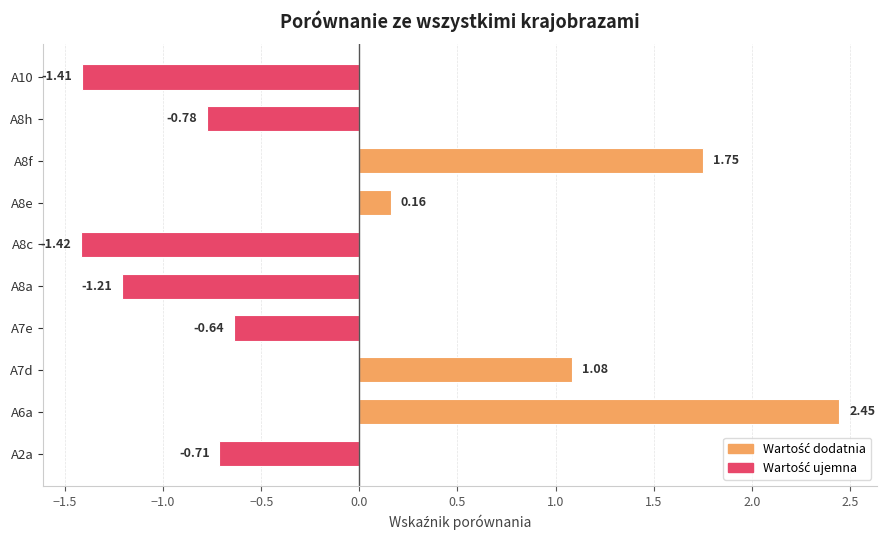

What is the difference between the maximum and minimum values?

3.9